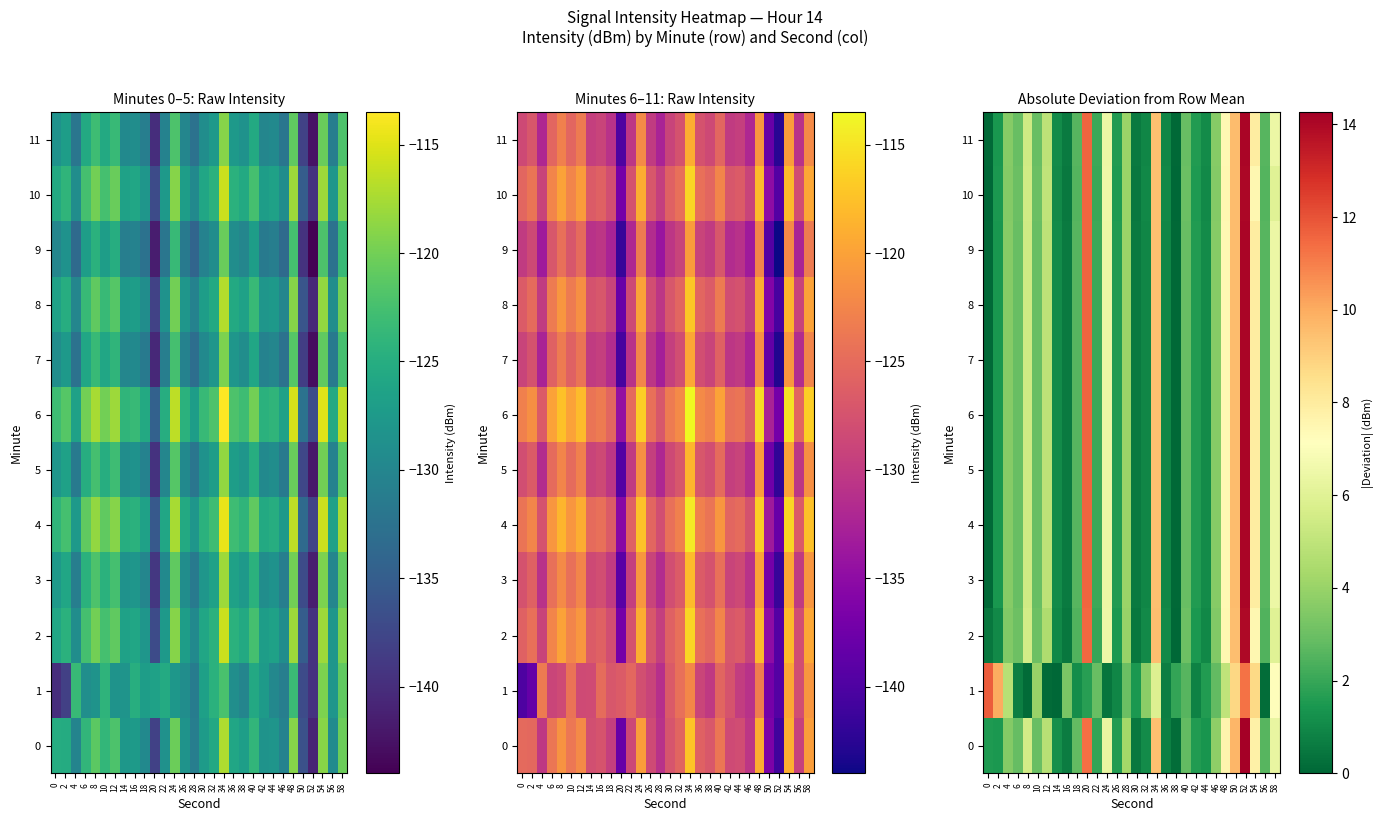

Rank the categories by 7 value from highest to lowest.

52, 20, 50, 34, 54, 48, 24, 58, 8, 12, 28, 4, 46, 6, 10, 40, 18, 56, 22, 26, 42, 2, 14, 44, 32, 36, 16, 30, 0, 38